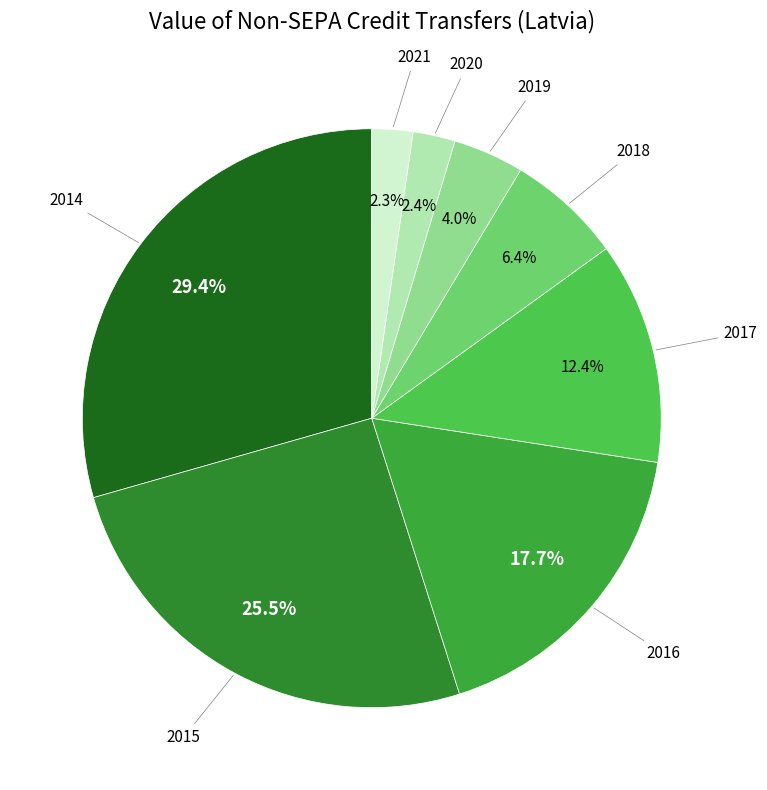

To the nearest percent, what is the difference between the largest and smallest slice percentages?

27%